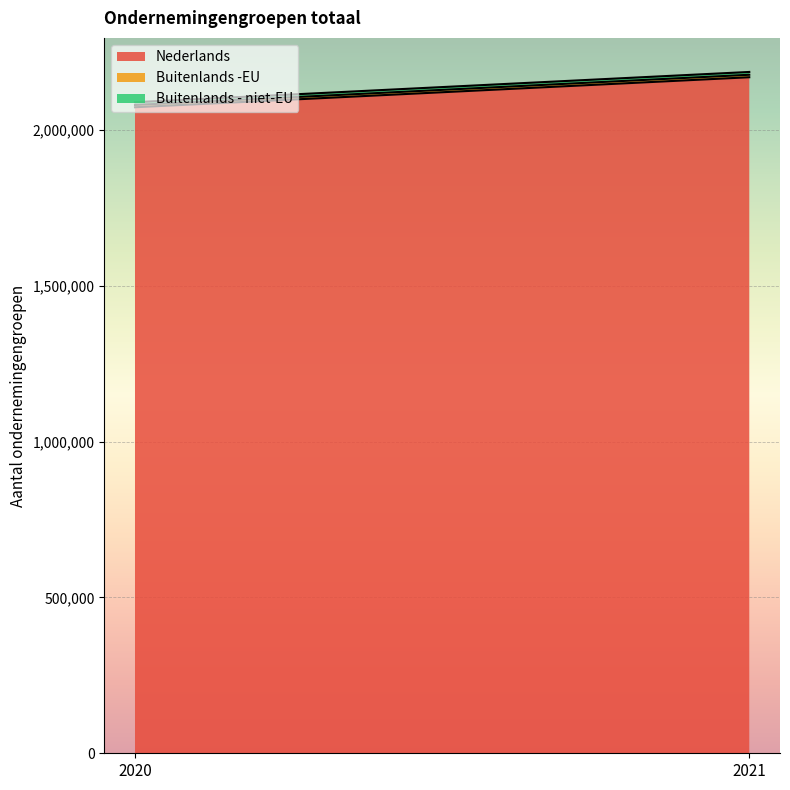

How many distinct data groups are displayed?

3